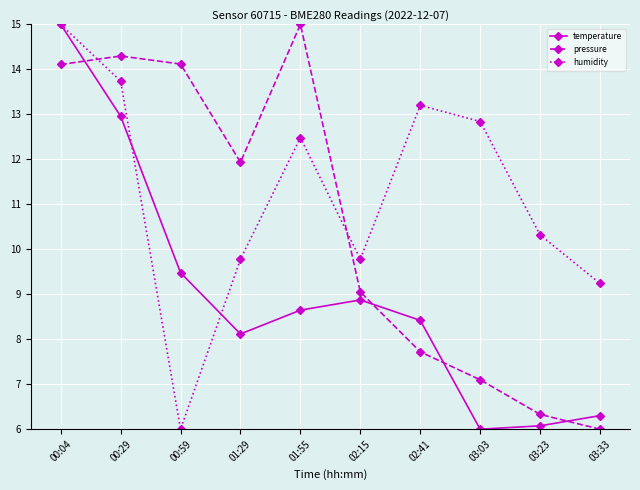

Reading left to right, what are all the values shown in this chart?

temperature: 00:04=15.0	00:29=13.0	00:59=9.5	01:29=8.1	01:55=8.6	02:15=8.9	02:41=8.4	03:03=6.0	03:23=6.1	03:33=6.3
pressure: 00:04=14.1	00:29=14.3	00:59=14.1	01:29=11.9	01:55=15.0	02:15=9.1	02:41=7.7	03:03=7.1	03:23=6.3	03:33=6.0
humidity: 00:04=15.0	00:29=13.7	00:59=6.0	01:29=9.8	01:55=12.5	02:15=9.8	02:41=13.2	03:03=12.8	03:23=10.3	03:33=9.2